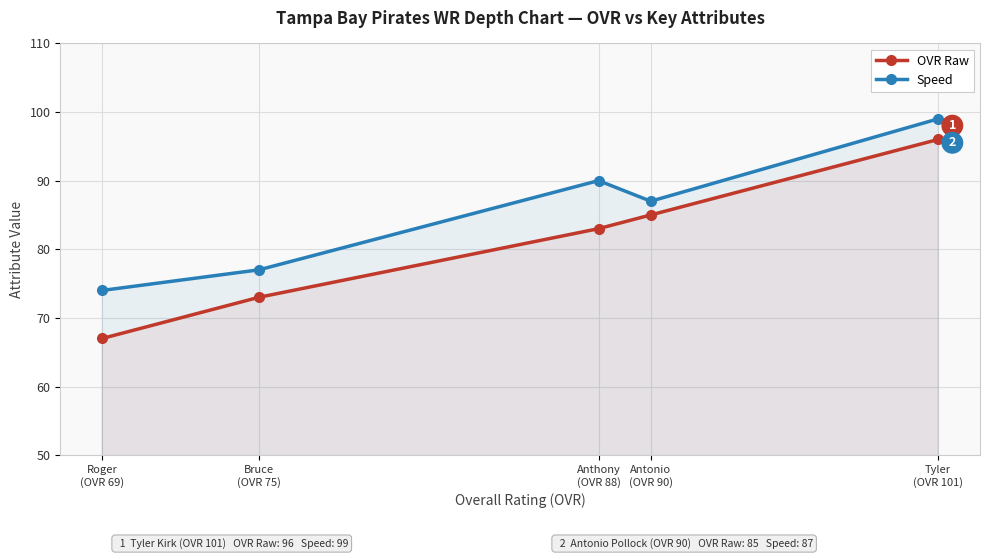

At which label does OVR Raw reach its minimum?

Roger
(OVR 69)